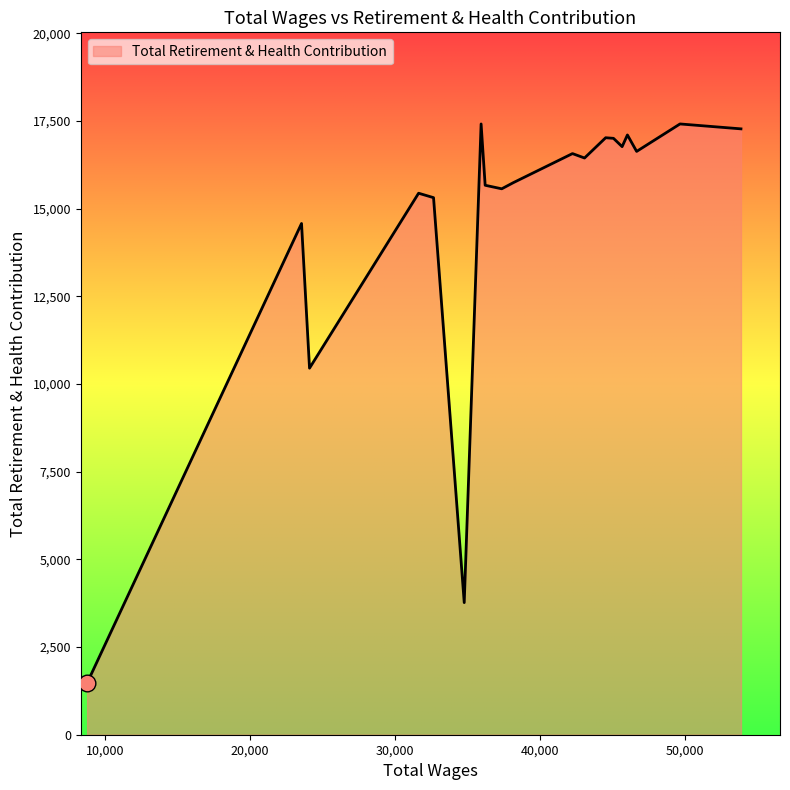

What is the maximum value shown in the chart?

17412